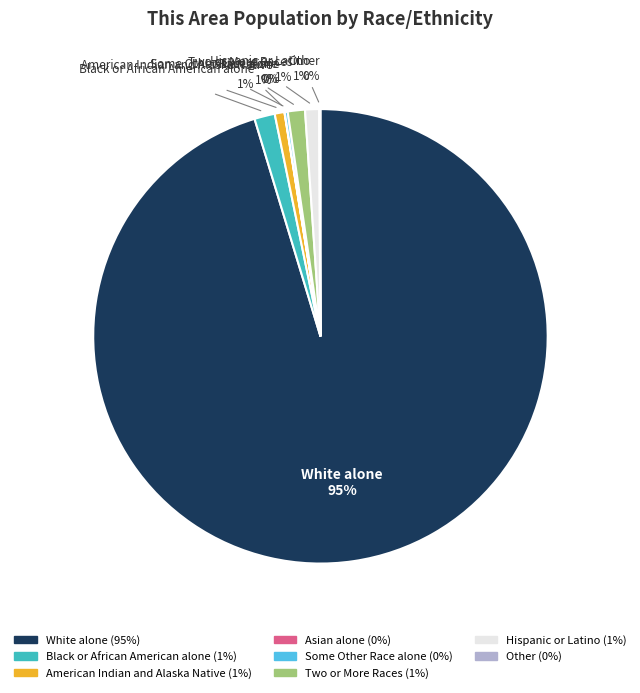

Which has a higher value, Hispanic or Latino or White alone?

White alone